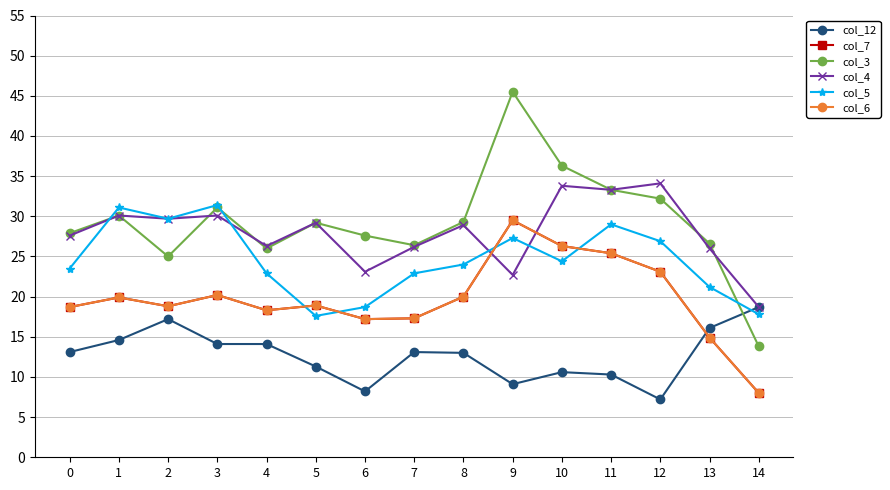

Does the chart have visible grid lines?

Yes